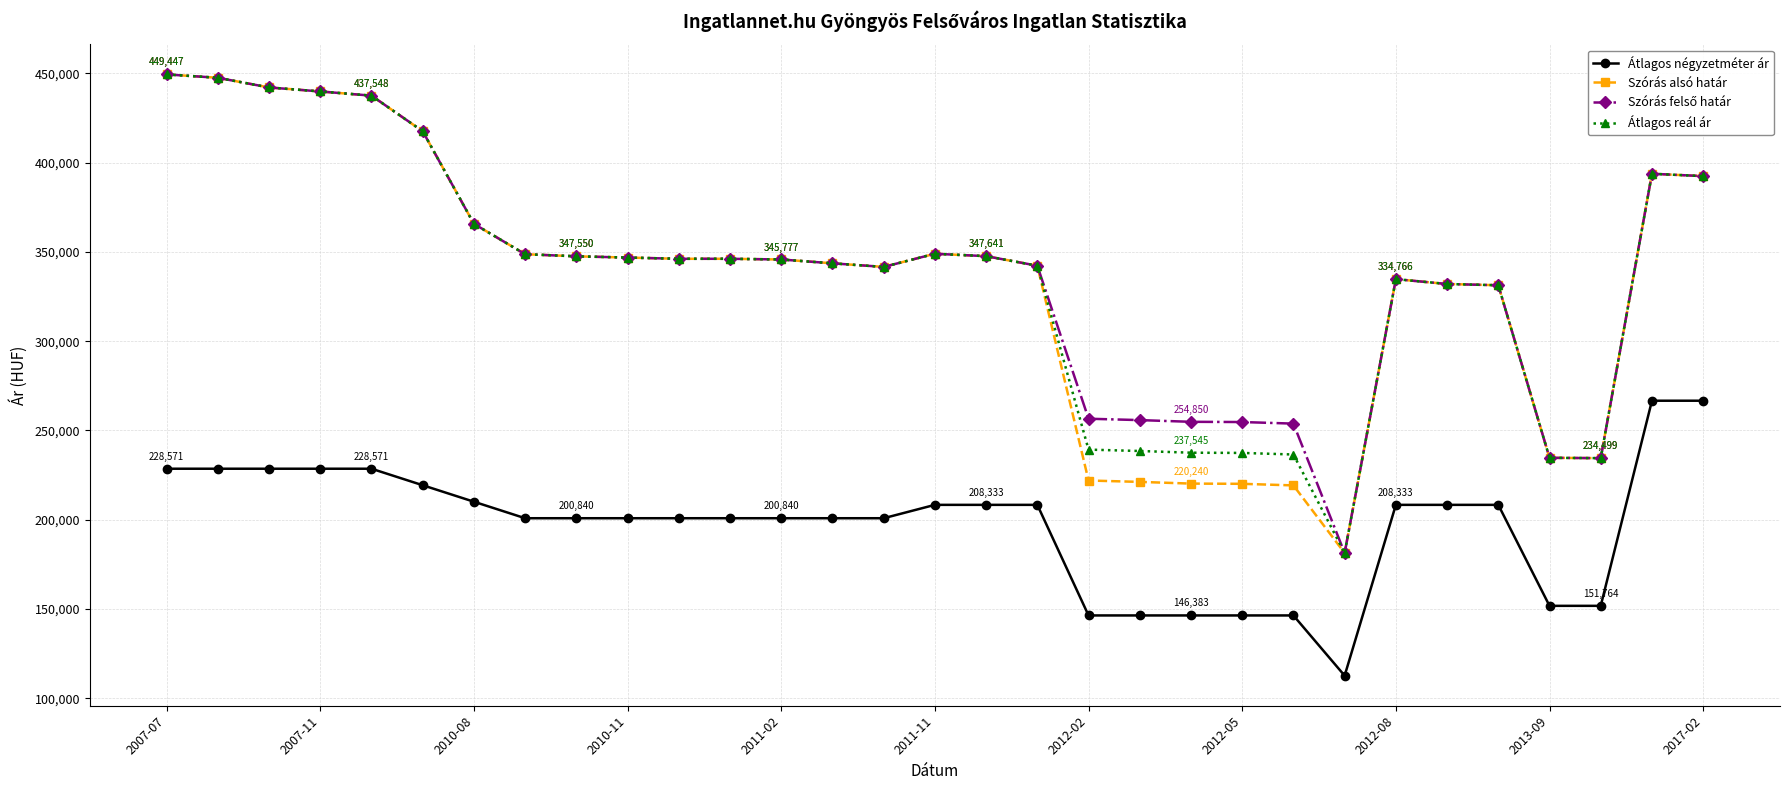

True or false: Szórás alsó határ and Átlagos négyzetméter ár cross at least once.

False